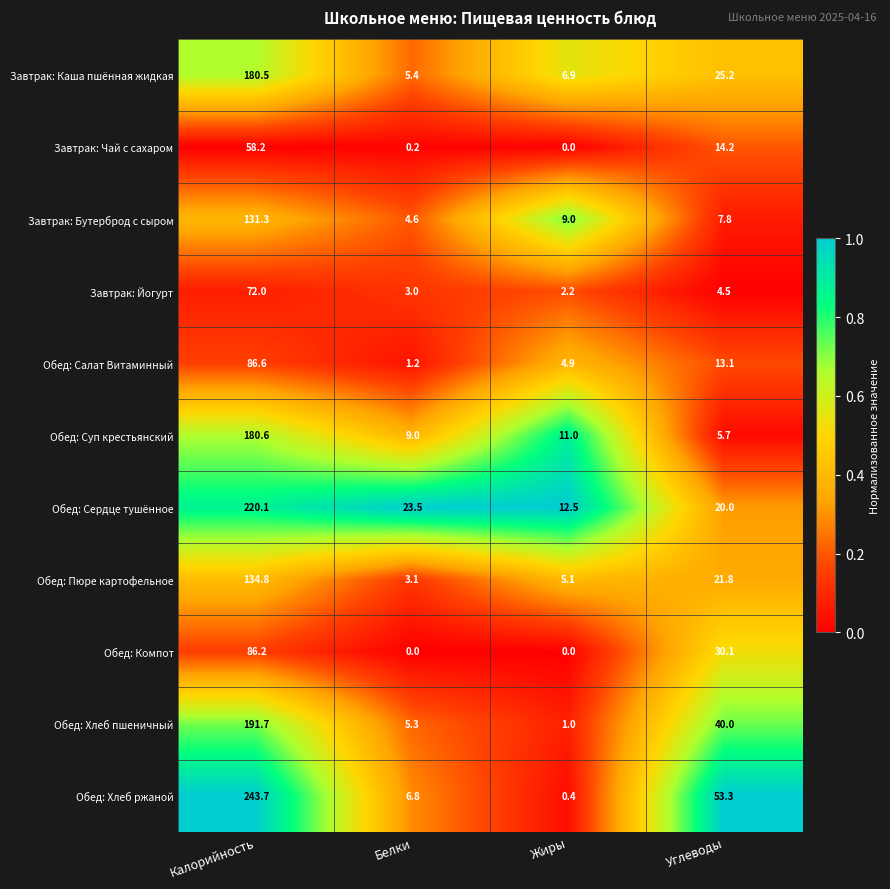

Which series has the largest total across all categories?

Обед: Хлеб ржаной